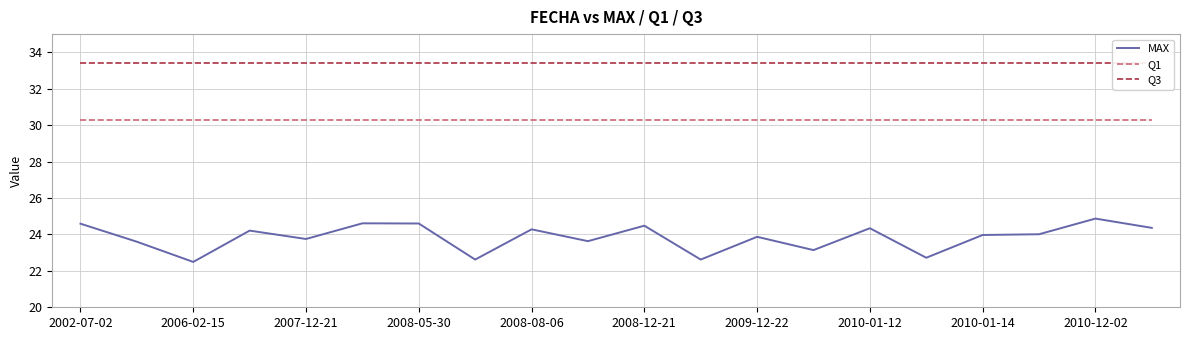

The MAX series shows 24.0 at 2010-01-14. True or false?

True